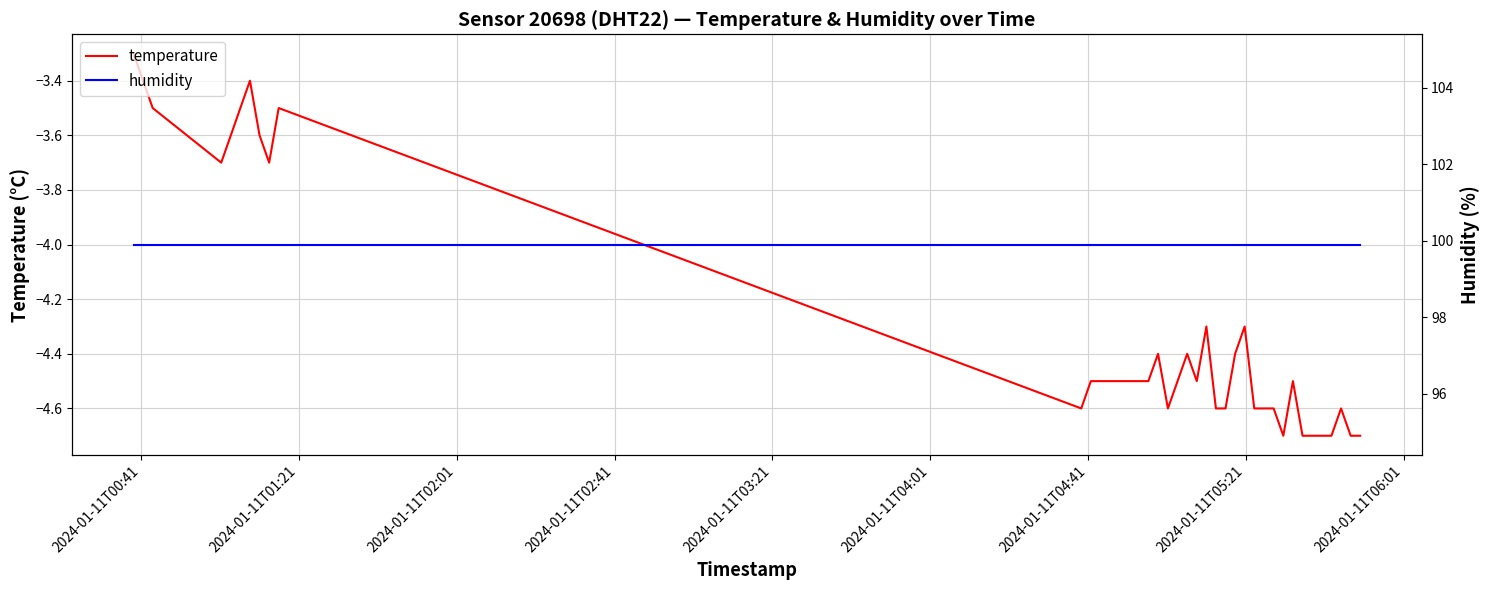

What is the lowest value of the temperature series?

-4.7